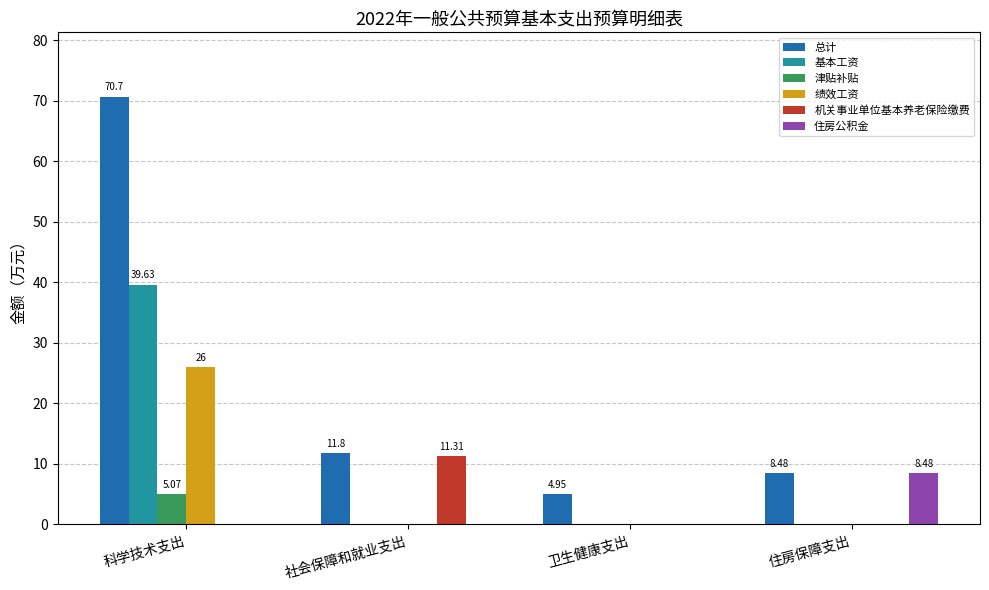

What is the sum of all 津贴补贴 values?

5.1